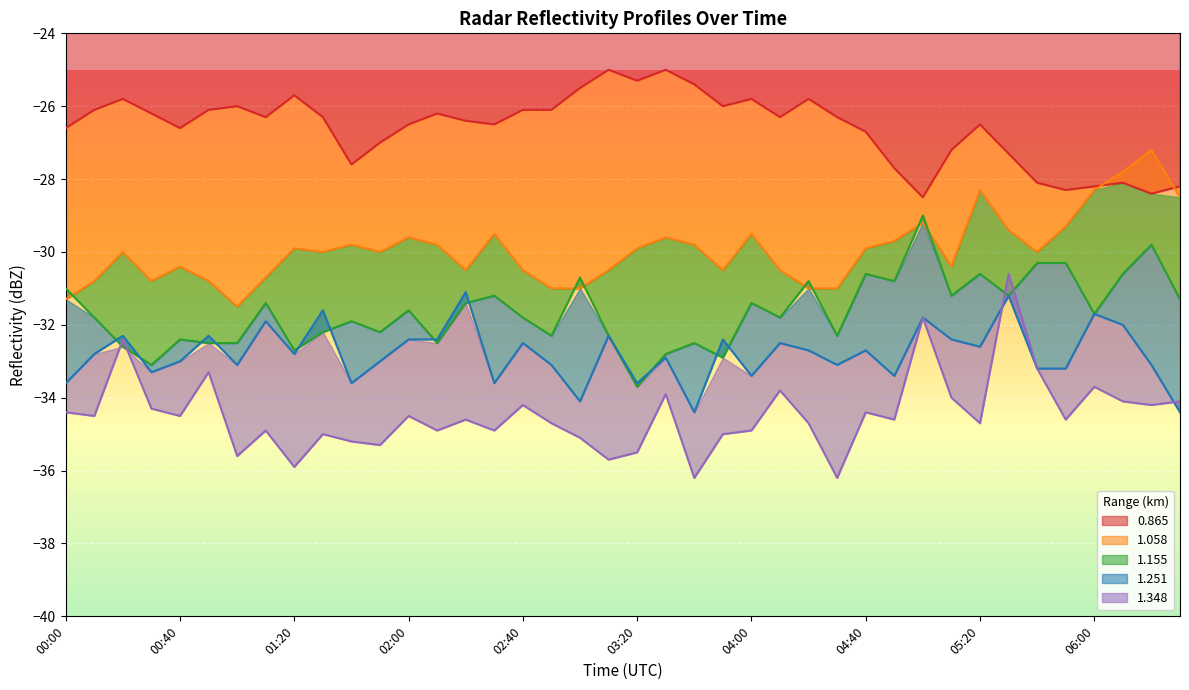

Rank the categories by 1.058 value from highest to lowest.

06:20, 06:10, 05:20, 06:00, 06:30, 05:00, 05:50, 05:30, 02:30, 04:00, 02:00, 03:30, 04:50, 01:40, 02:10, 03:40, 01:20, 03:20, 04:40, 00:20, 01:30, 01:50, 05:40, 00:40, 05:10, 02:20, 02:40, 03:10, 03:50, 04:10, 01:10, 00:10, 00:30, 00:50, 02:50, 03:00, 04:20, 04:30, 00:00, 01:00